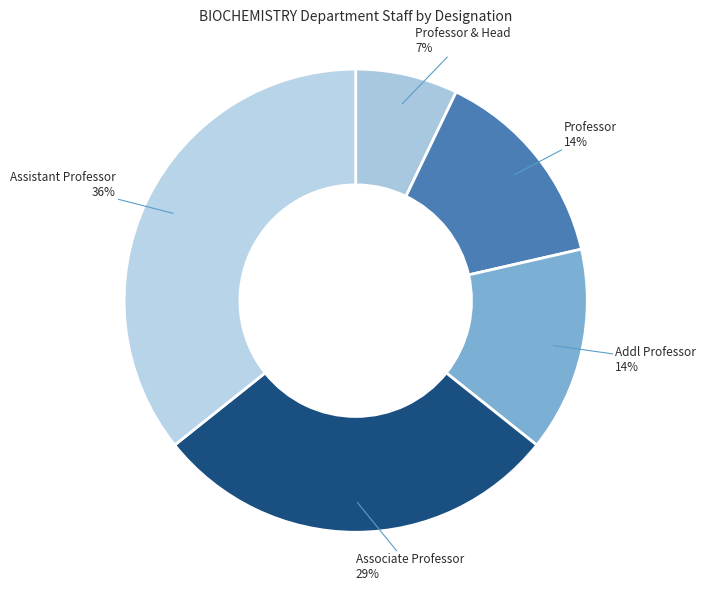

To the nearest percent, what is the difference between the largest and smallest slice percentages?

29%